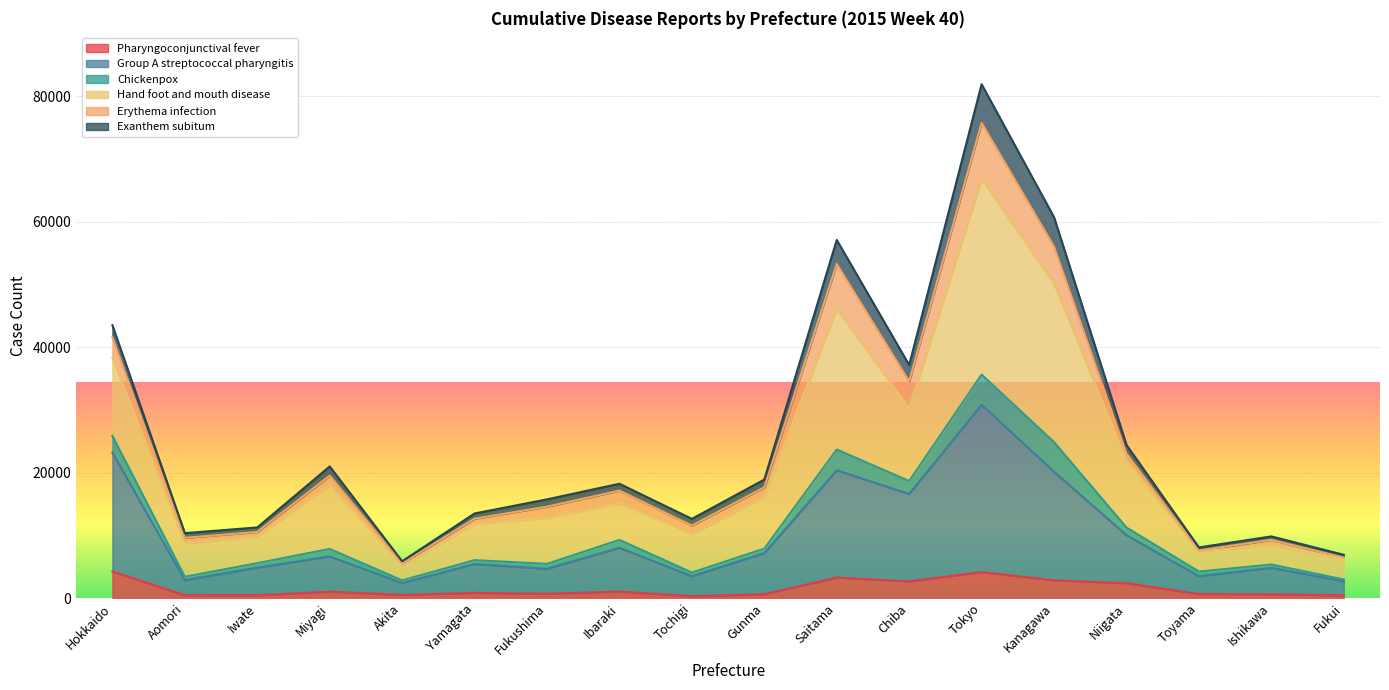

Read the Pharyngoconjunctival fever value at Hokkaido.

4228